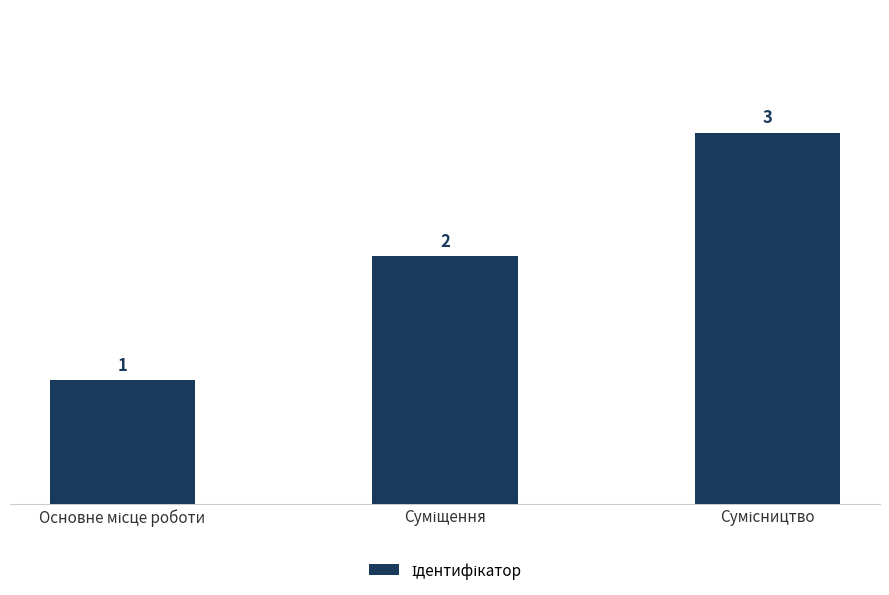

Does the chart contain any negative values?

No